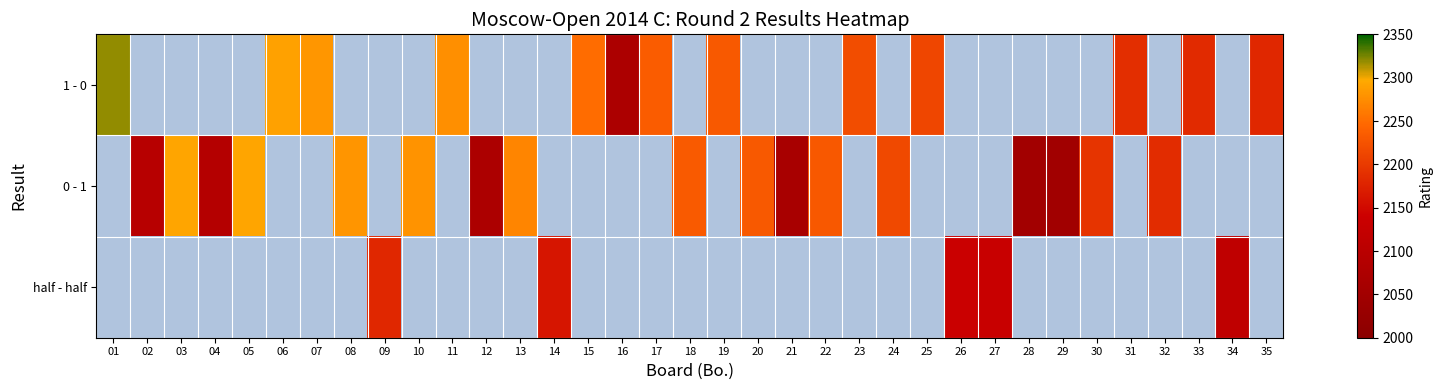

Is the value of half - half at 21 greater than the value of 1 - 0 at 04?

No